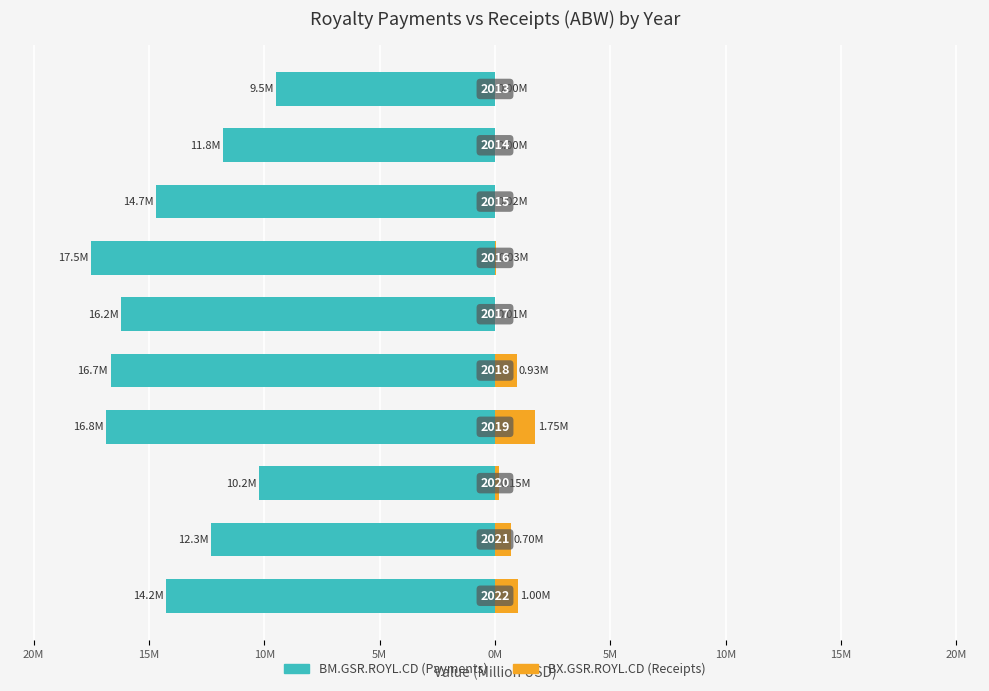

How many groups of bars are there?

10